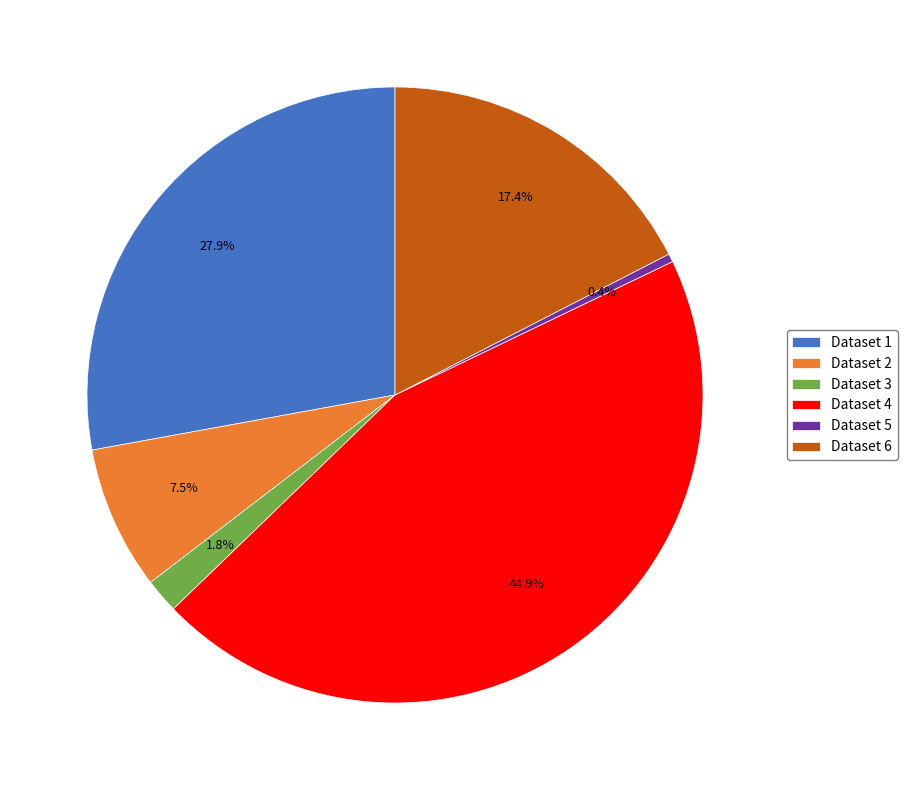

What is the smallest slice in the pie chart?

Dataset 5